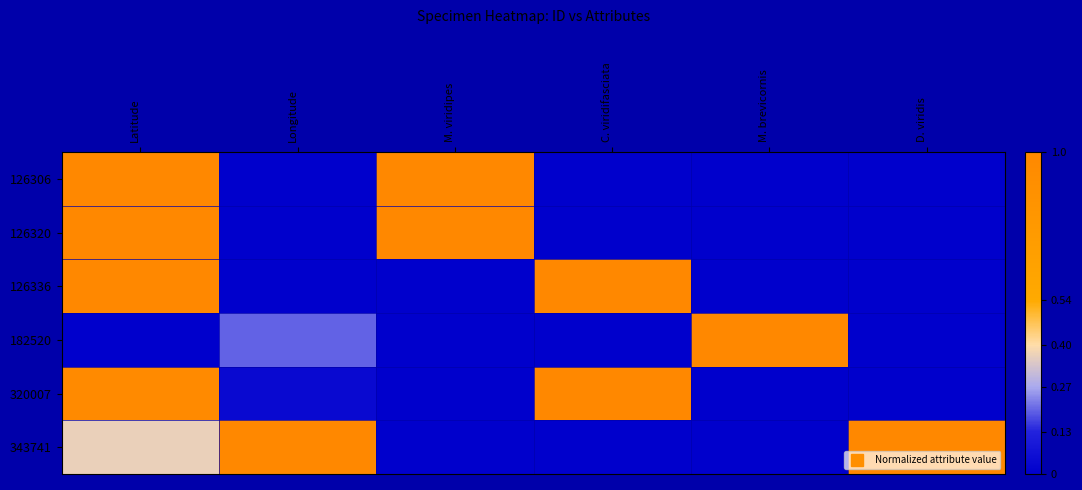

Reading right to left, transcribe all the data shown in this chart.

126306: D. viridis=0.0	M. brevicornis=0.0	C. viridifasciata=0.0	M. viridipes=1.0	Longitude=0.0	Latitude=1.0
126320: D. viridis=0.0	M. brevicornis=0.0	C. viridifasciata=0.0	M. viridipes=1.0	Longitude=0.0	Latitude=1.0
126336: D. viridis=0.0	M. brevicornis=0.0	C. viridifasciata=1.0	M. viridipes=0.0	Longitude=0.0	Latitude=1.0
182520: D. viridis=0.0	M. brevicornis=1.0	C. viridifasciata=0.0	M. viridipes=0.0	Longitude=0.2	Latitude=0.0
320007: D. viridis=0.0	M. brevicornis=0.0	C. viridifasciata=1.0	M. viridipes=0.0	Longitude=0.0	Latitude=1.0
343741: D. viridis=1.0	M. brevicornis=0.0	C. viridifasciata=0.0	M. viridipes=0.0	Longitude=1.0	Latitude=0.4